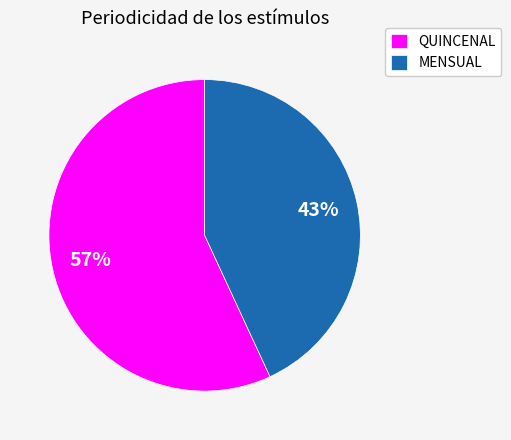

Rank the categories by value from highest to lowest.

QUINCENAL, MENSUAL